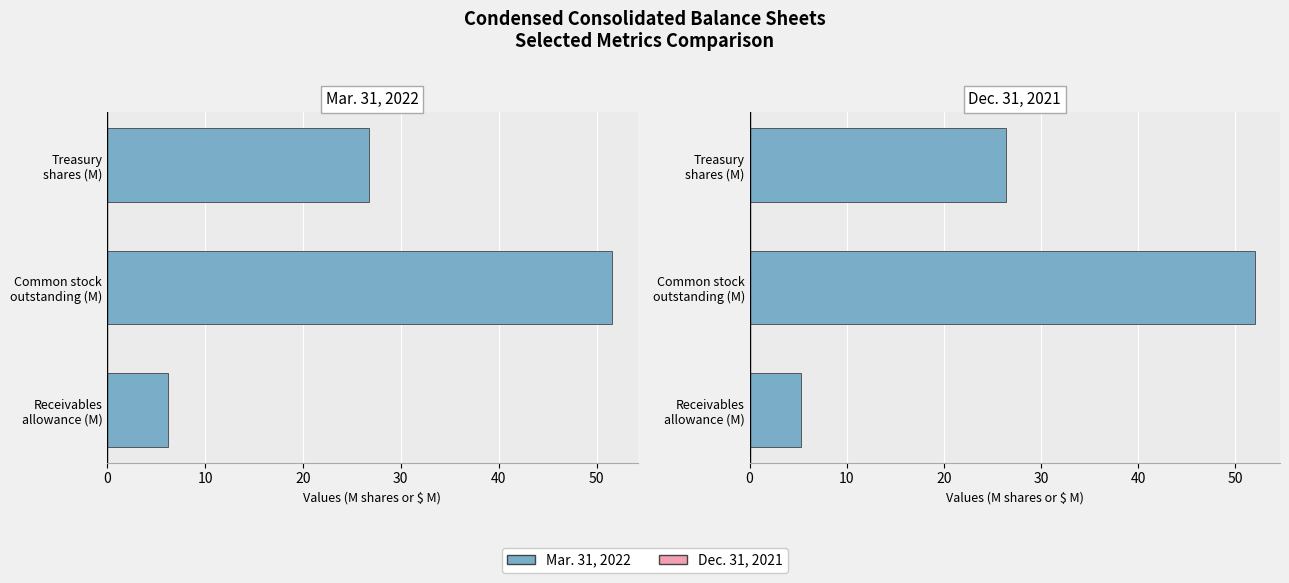

How many distinct data groups are displayed?

2